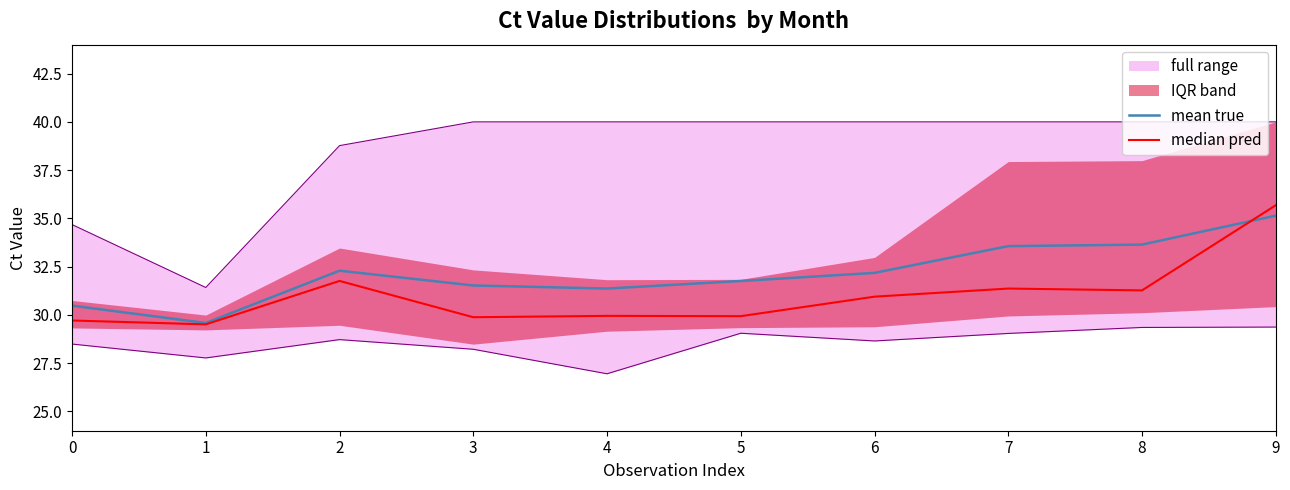

How many categories are shown in the chart?

10